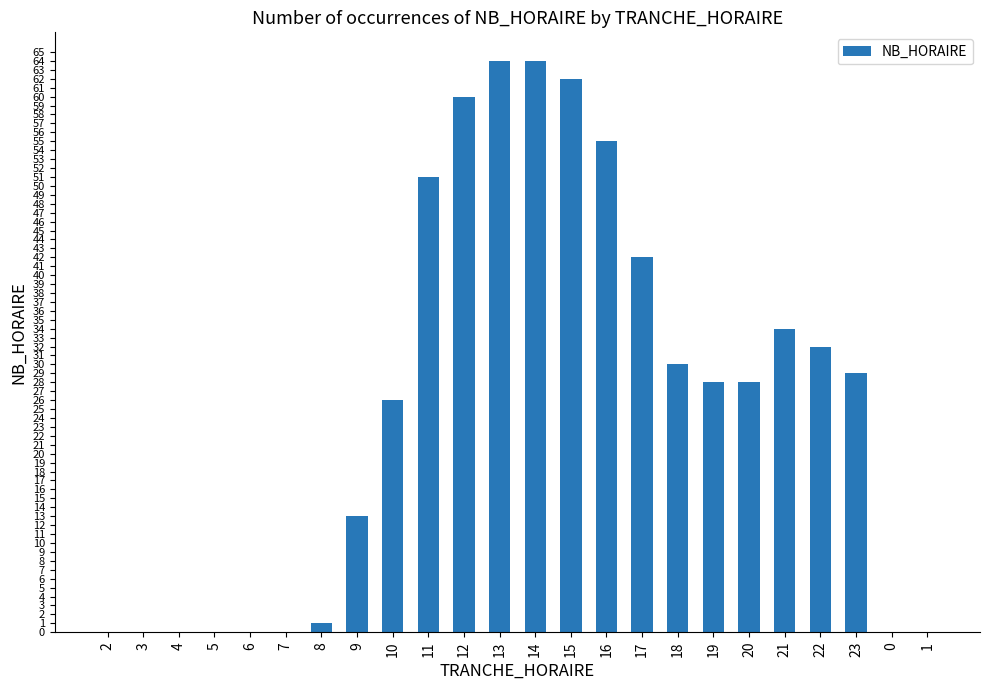

What is the sum of all values?

619